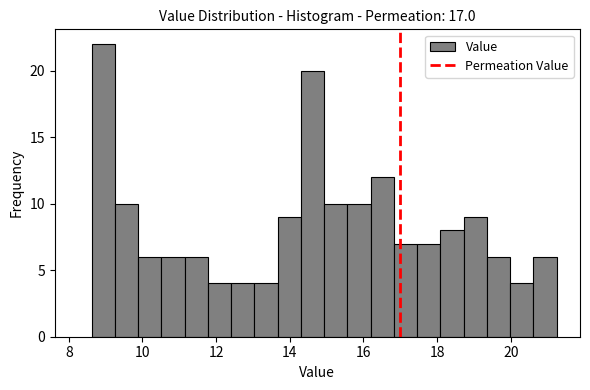

Read against the x-axis, roughly where is the centre of the tallest bar?

9.0